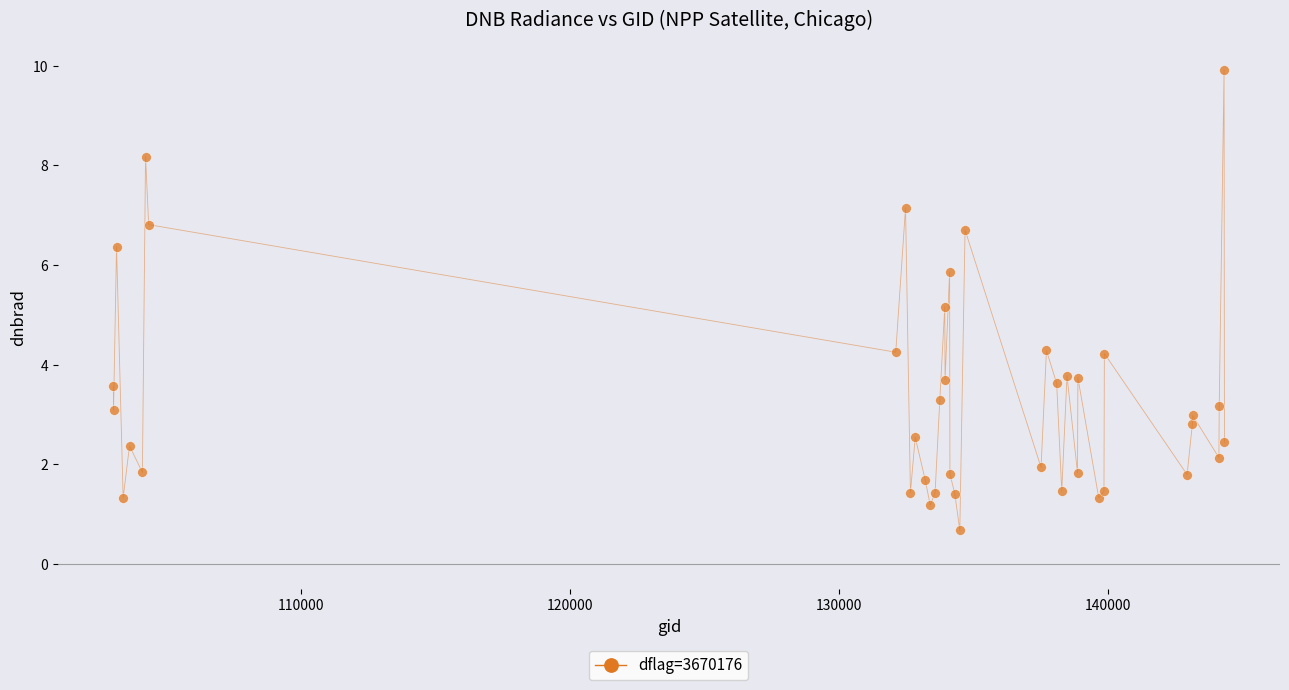

What Y value in the scatter plot is closest to 5?

5.2